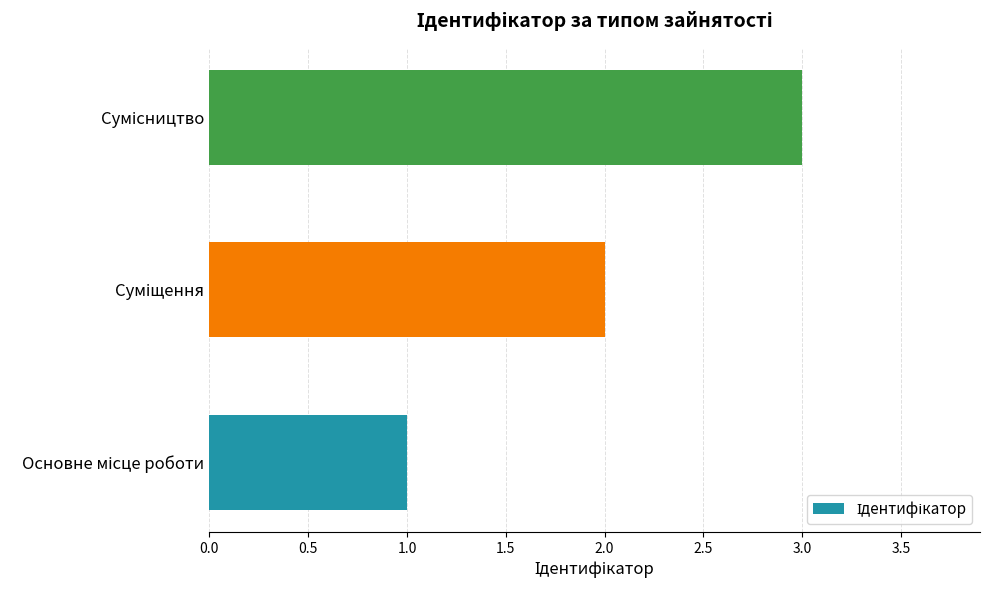

What is the maximum value shown in the chart?

3